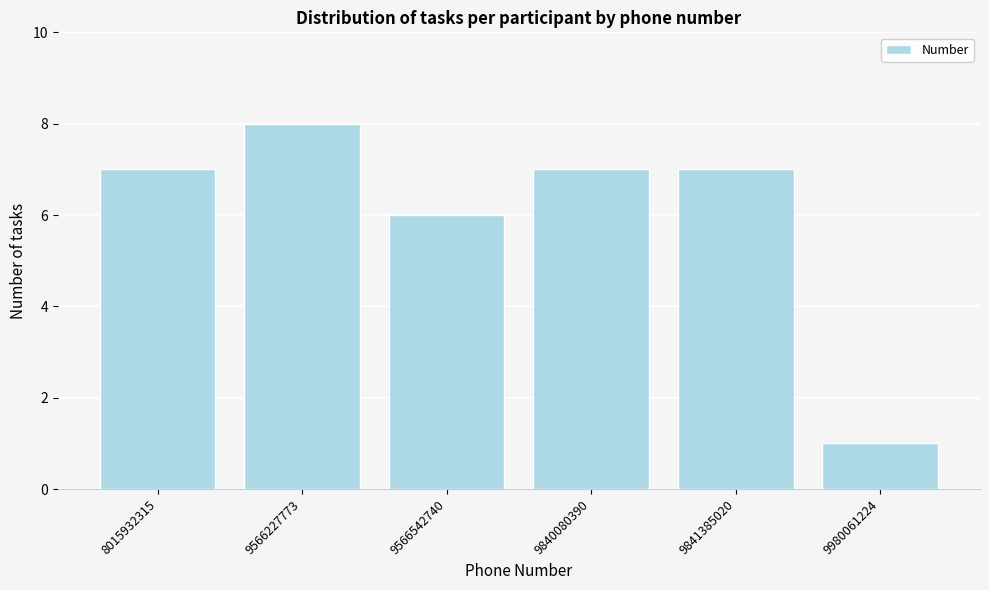

Reading right to left, what are all the values shown in this chart?

1	7	7	6	8	7